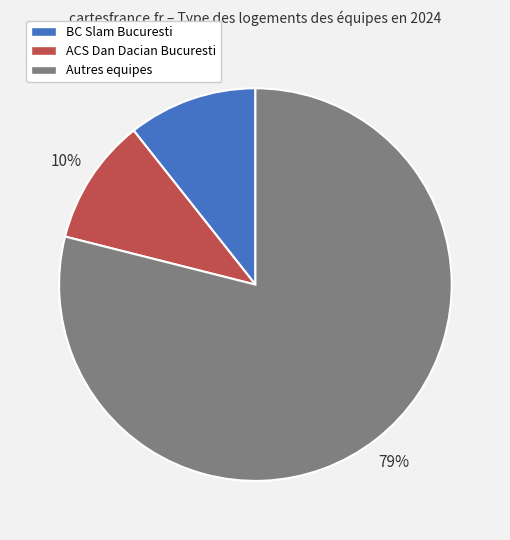

True or false: ACS Dan Dacian Bucuresti accounts for 24% of the total.

False